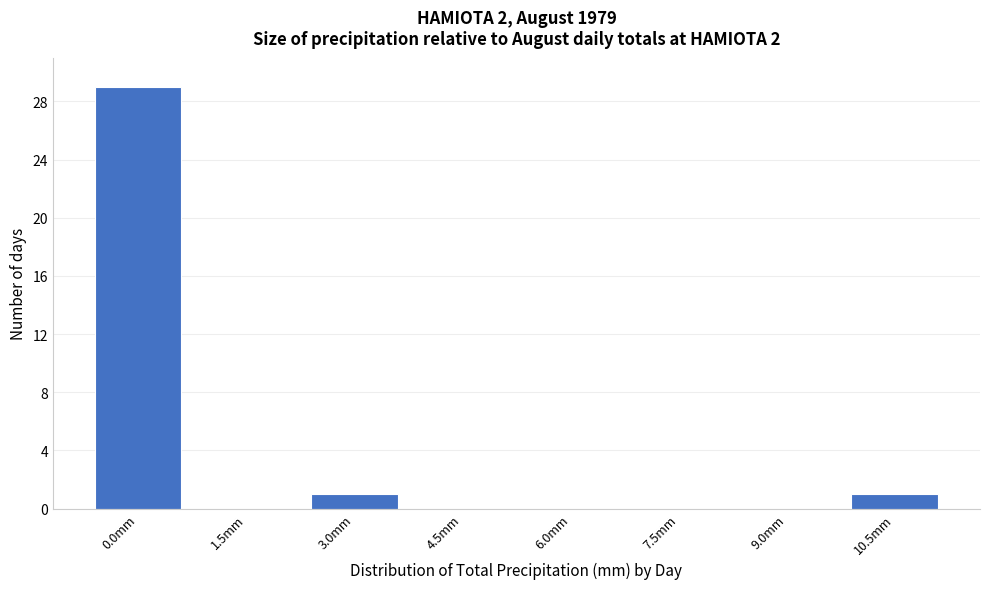

Reading right to left, transcribe all the data shown in this chart.

10.5mm=1	9.0mm=0	7.5mm=0	6.0mm=0	4.5mm=0	3.0mm=1	1.5mm=0	0.0mm=29